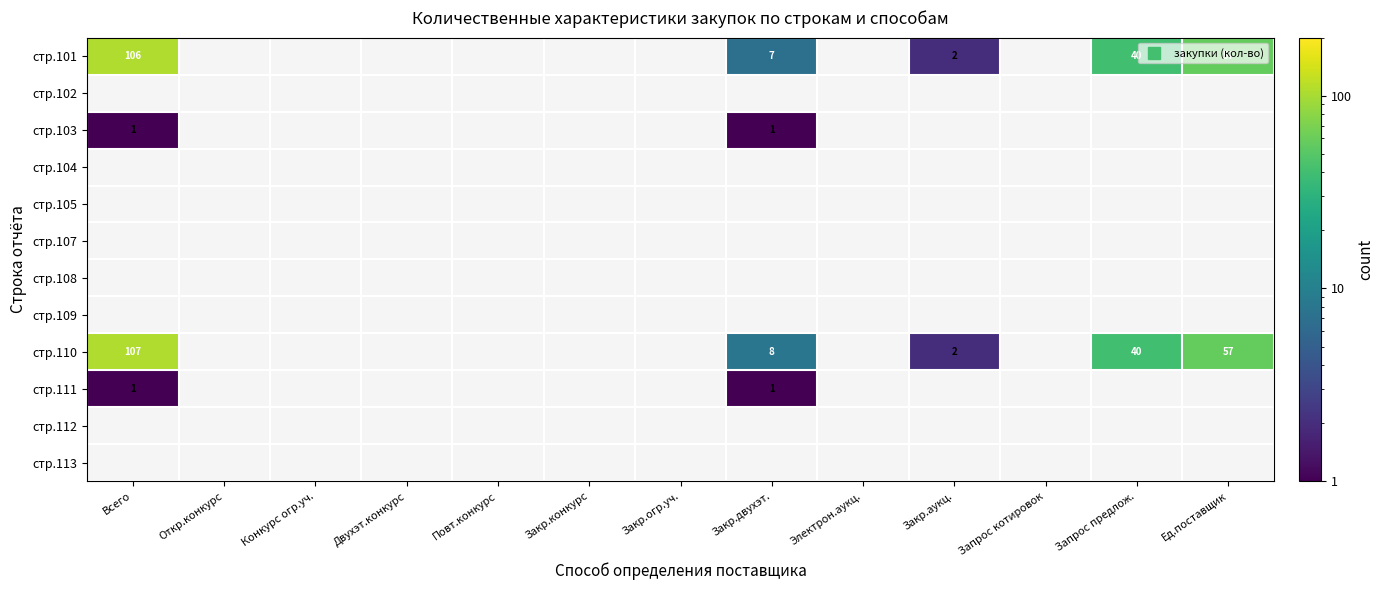

Which series has the largest range (max minus min)?

стр.110